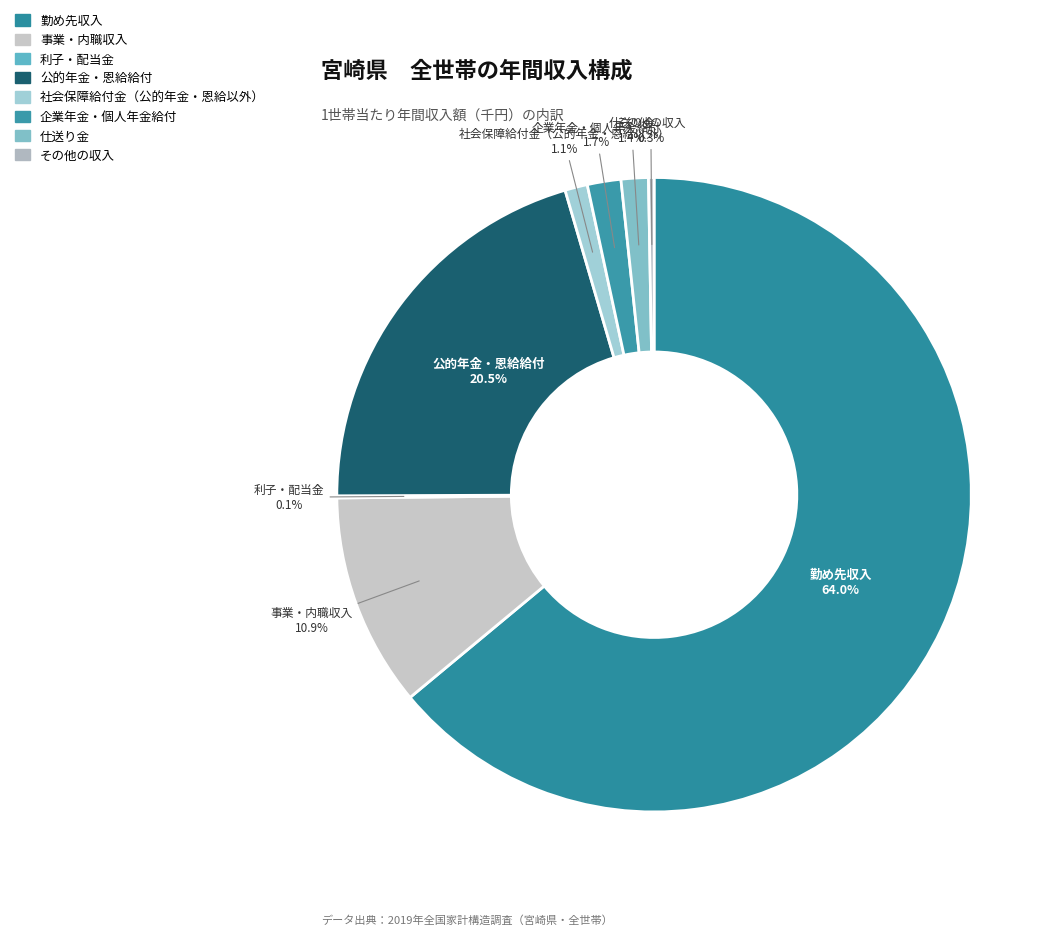

Between 事業・内職収入 and 公的年金・恩給給付, which is larger?

公的年金・恩給給付